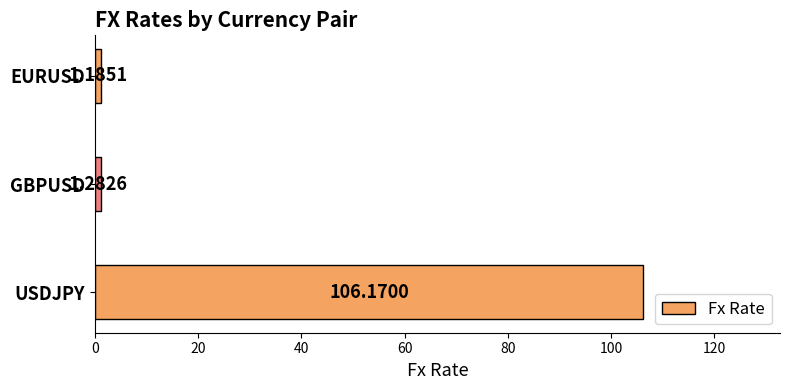

List the labels in order of value, smallest first.

EURUSD, GBPUSD, USDJPY